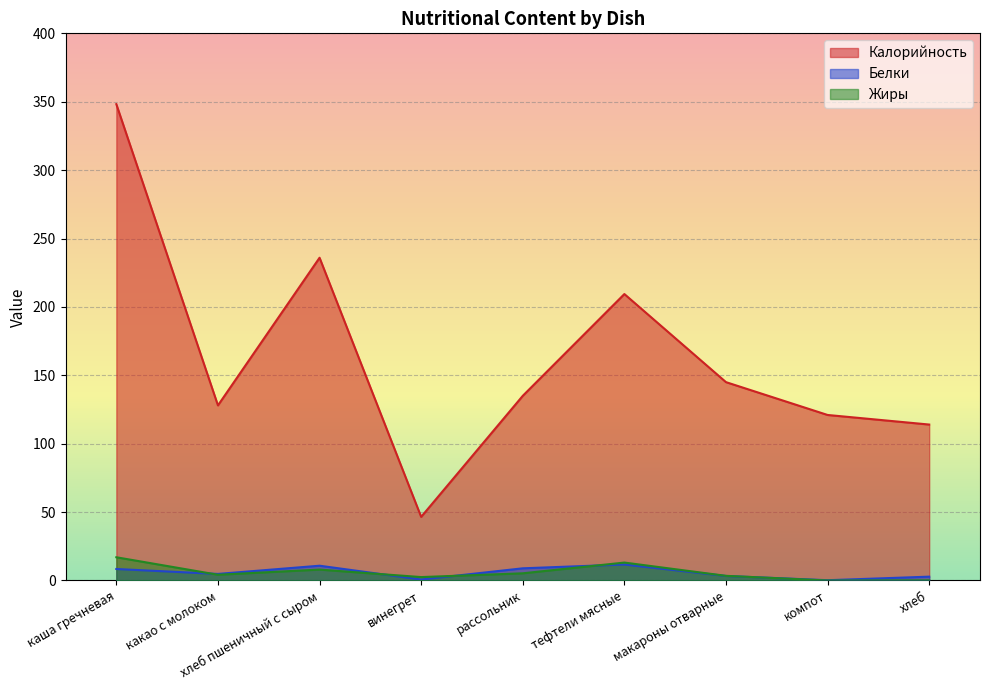

What is the sum of the Калорийность values at компот and хлеб пшеничный с сыром?

356.9